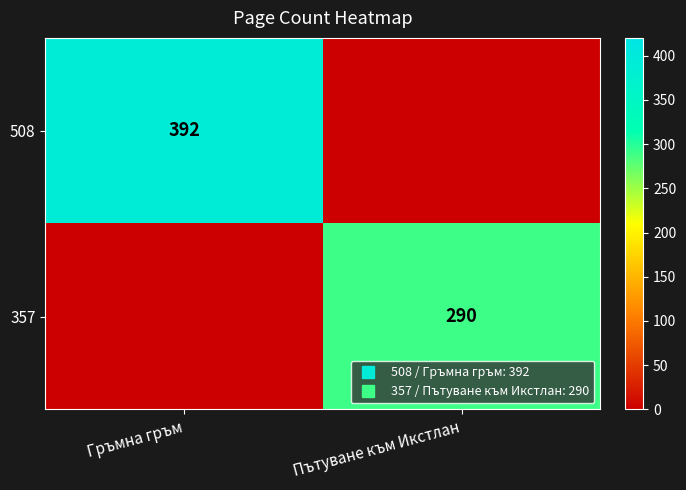

Between Гръмна гръм and Пътуване към Икстлан, which is larger?

Гръмна гръм